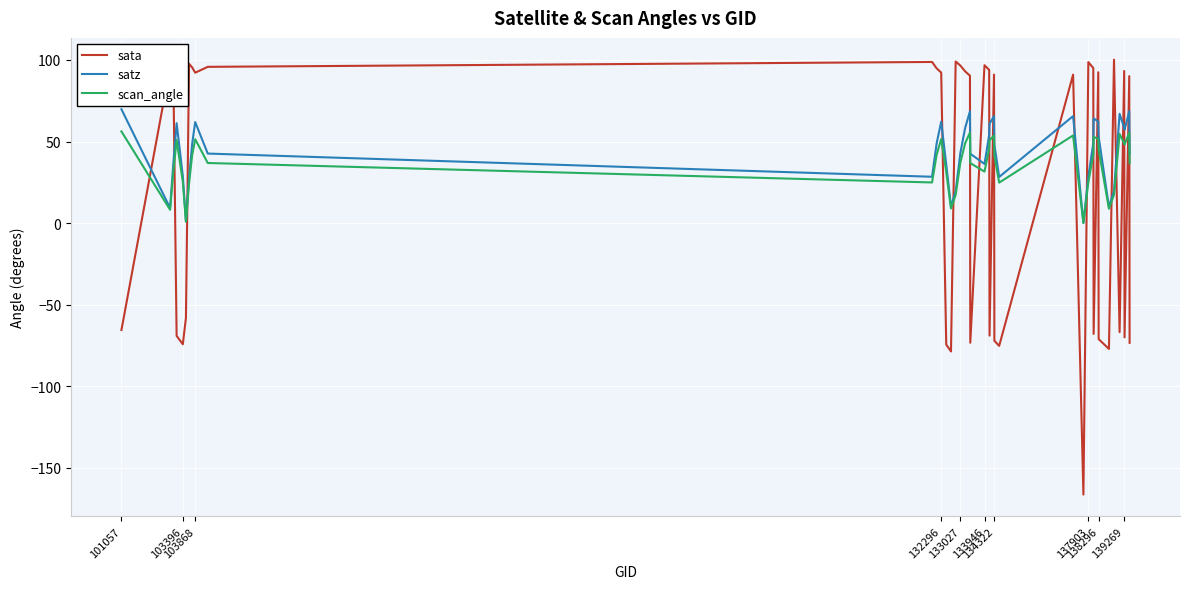

Rank the series by their maximum value, from highest to lowest.

sata, satz, scan_angle